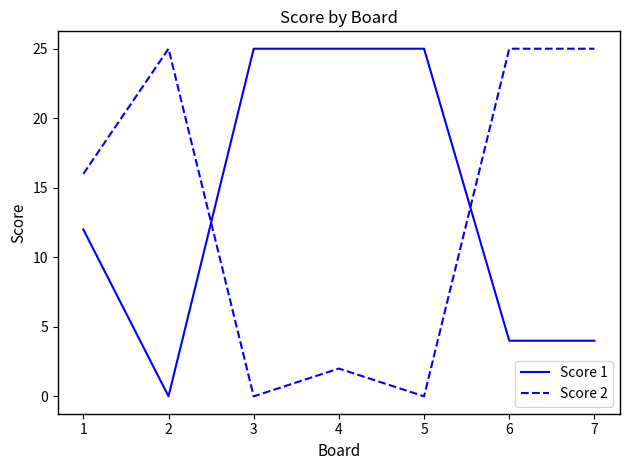

Rank the series by their average value, from lowest to highest.

Score 2, Score 1